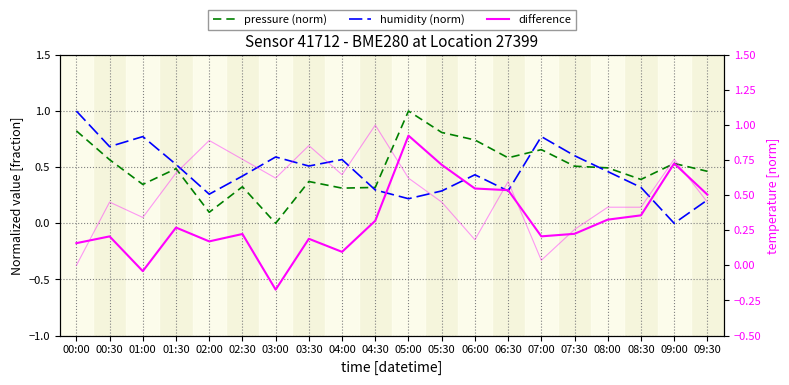

Reading left to right, transcribe all the data shown in this chart.

pressure (norm): 0.8	0.6	0.3	0.5	0.1	0.3	0.0	0.4	0.3	0.3	1.0	0.8	0.7	0.6	0.7	0.5	0.5	0.4	0.5	0.5
humidity (norm): 1.0	0.7	0.8	0.5	0.3	0.4	0.6	0.5	0.6	0.3	0.2	0.3	0.4	0.3	0.8	0.6	0.5	0.3	0.0	0.2
difference: -0.2	-0.1	-0.4	-0.0	-0.2	-0.1	-0.6	-0.1	-0.3	0.0	0.8	0.5	0.3	0.3	-0.1	-0.1	0.0	0.1	0.5	0.3
temperature (norm): 0.0	0.5	0.3	0.7	0.9	0.8	0.6	0.9	0.6	1.0	0.6	0.5	0.2	0.6	0.0	0.3	0.4	0.4	0.8	0.5